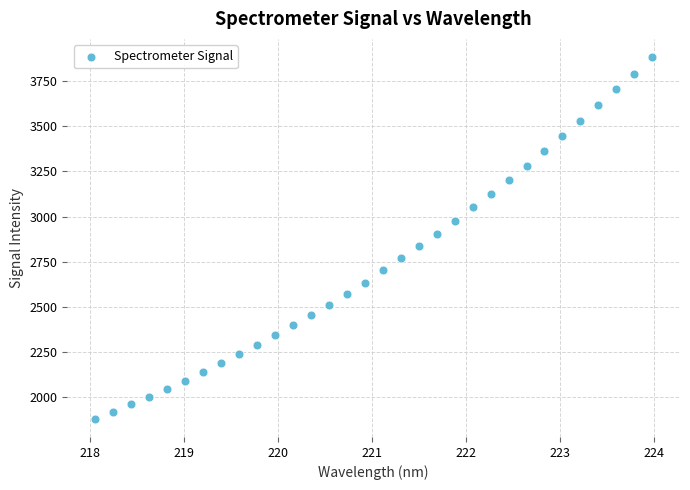

What is the range of Y values (max minus min)?

2005.8